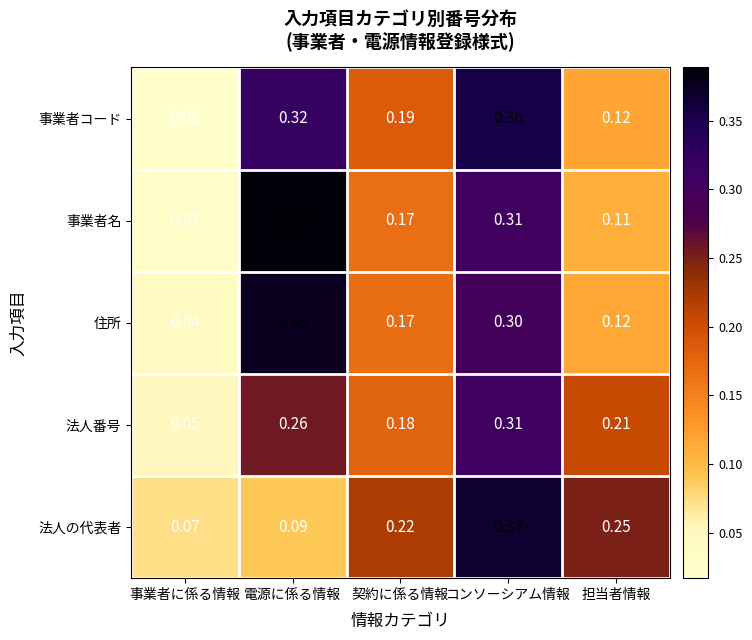

At which label is 法人の代表者 closest to 0?

事業者に係る情報